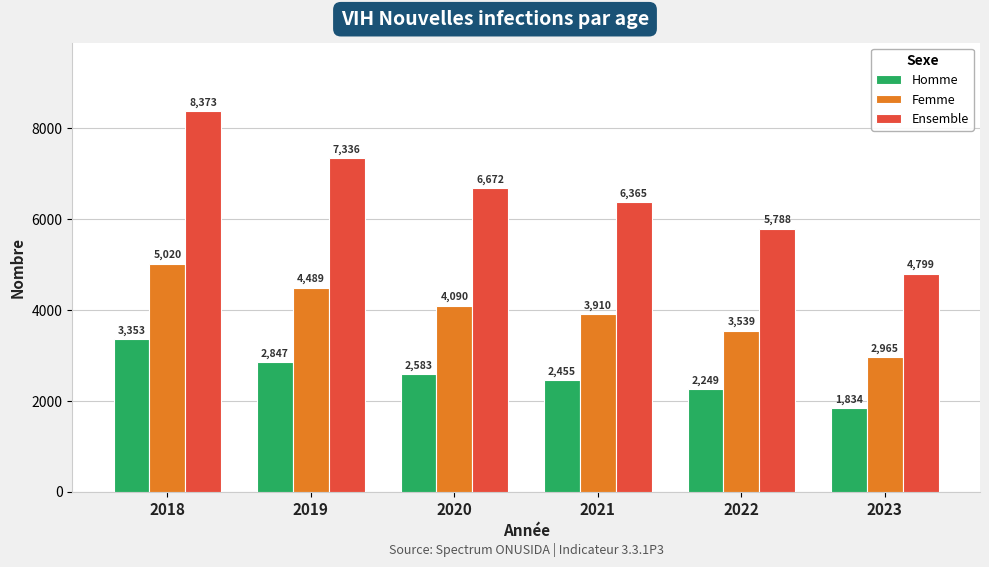

What is the sum of the Homme values at 2018 and 2021?

5807.4